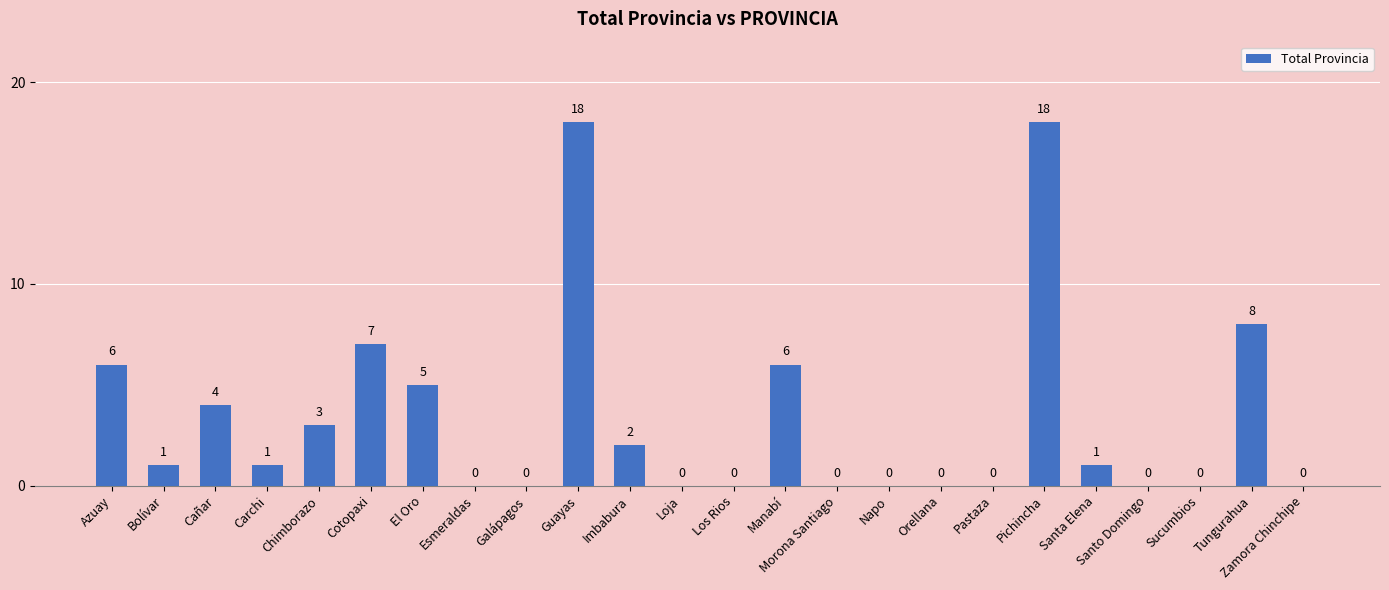

At which label does the data first exceed 1?

Azuay